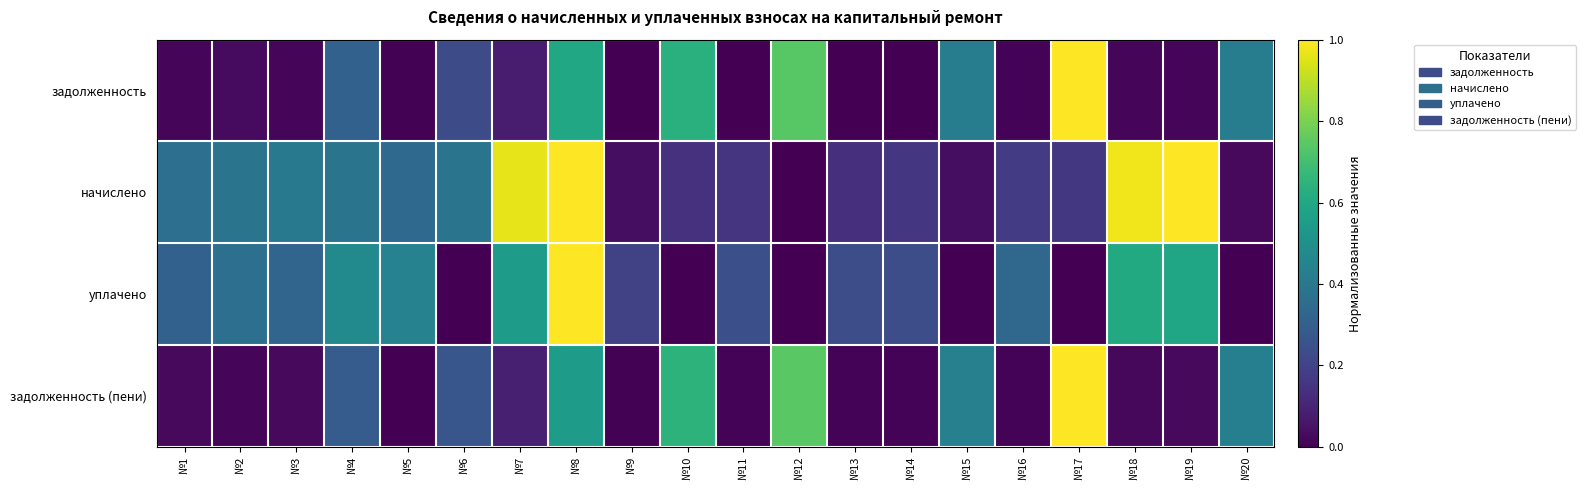

Between №5 and №15, which is larger?

№15